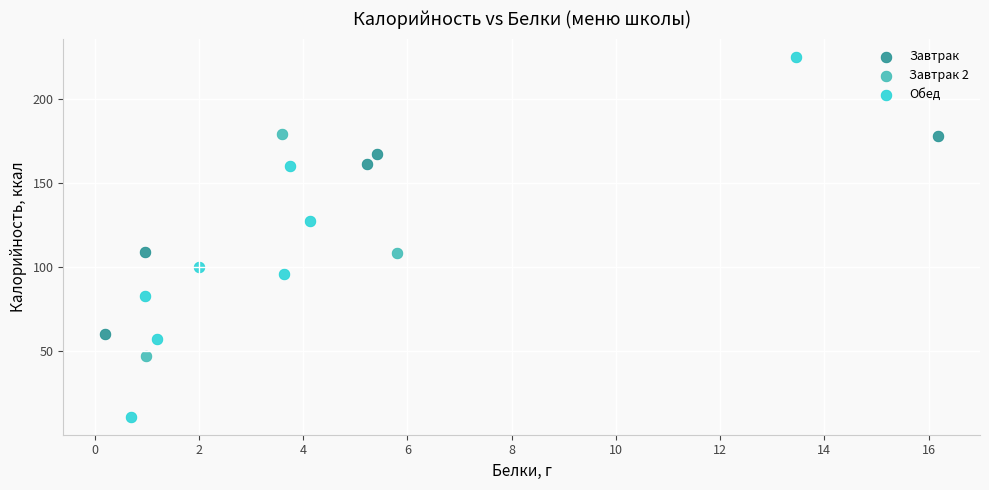

Which series contains the highest Y value?

Обед